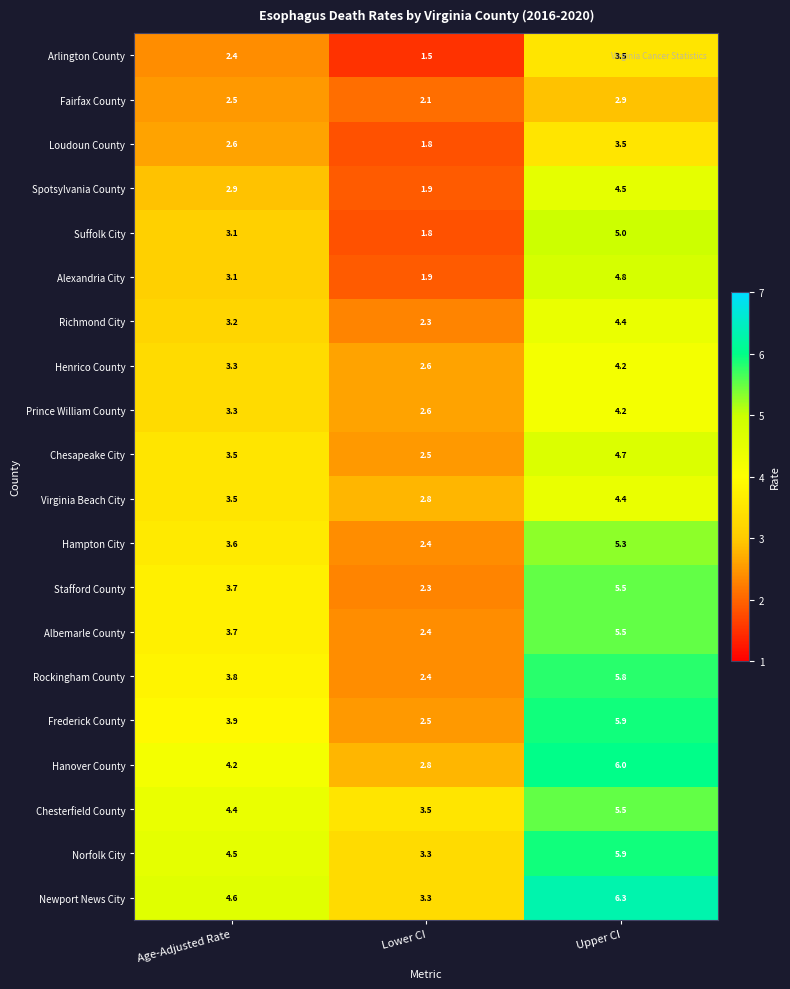

What is the difference between the maximum and minimum values in the Hampton City series?

2.9